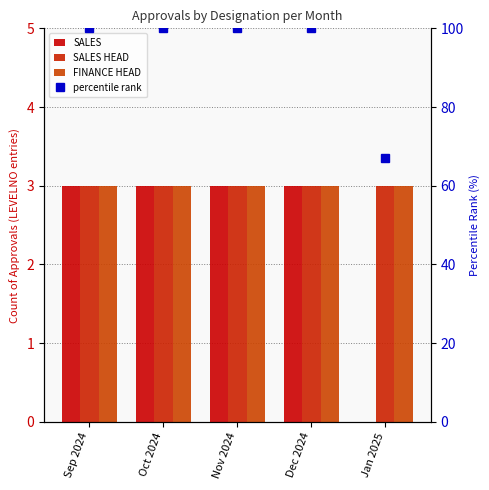

Rank the series at Dec 2024 from lowest to highest value.

SALES, SALES HEAD, FINANCE HEAD, percentile rank